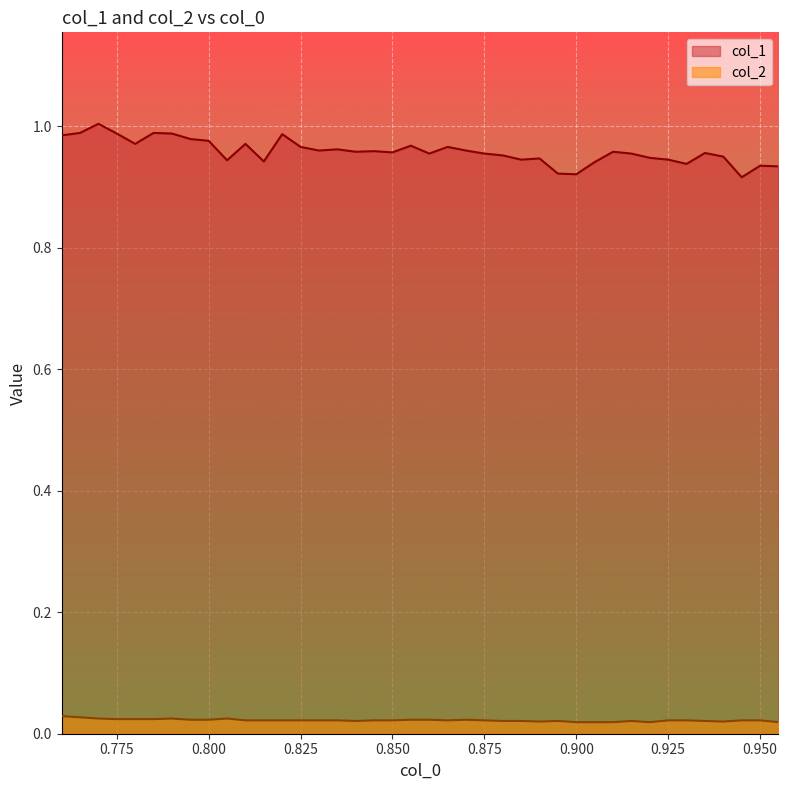

Reading right to left, extract all data points from this chart.

col_1: 0.955=0.9	0.95=0.9	0.945=0.9	0.94=0.9	0.935=1.0	0.93=0.9	0.925=0.9	0.92=0.9	0.915=1.0	0.91=1.0	0.905=0.9	0.9=0.9	0.895=0.9	0.89=0.9	0.885=0.9	0.88=1.0	0.875=1.0	0.87=1.0	0.865=1.0	0.86=1.0	0.855=1.0	0.85=1.0	0.845=1.0	0.84=1.0	0.835=1.0	0.83=1.0	0.825=1.0	0.82=1.0	0.815=0.9	0.81=1.0	0.805=0.9	0.8=1.0	0.795=1.0	0.79=1.0	0.785=1.0	0.78=1.0	0.775=1.0	0.77=1.0	0.765=1.0	0.76=1.0
col_2: 0.955=0.0	0.95=0.0	0.945=0.0	0.94=0.0	0.935=0.0	0.93=0.0	0.925=0.0	0.92=0.0	0.915=0.0	0.91=0.0	0.905=0.0	0.9=0.0	0.895=0.0	0.89=0.0	0.885=0.0	0.88=0.0	0.875=0.0	0.87=0.0	0.865=0.0	0.86=0.0	0.855=0.0	0.85=0.0	0.845=0.0	0.84=0.0	0.835=0.0	0.83=0.0	0.825=0.0	0.82=0.0	0.815=0.0	0.81=0.0	0.805=0.0	0.8=0.0	0.795=0.0	0.79=0.0	0.785=0.0	0.78=0.0	0.775=0.0	0.77=0.0	0.765=0.0	0.76=0.0